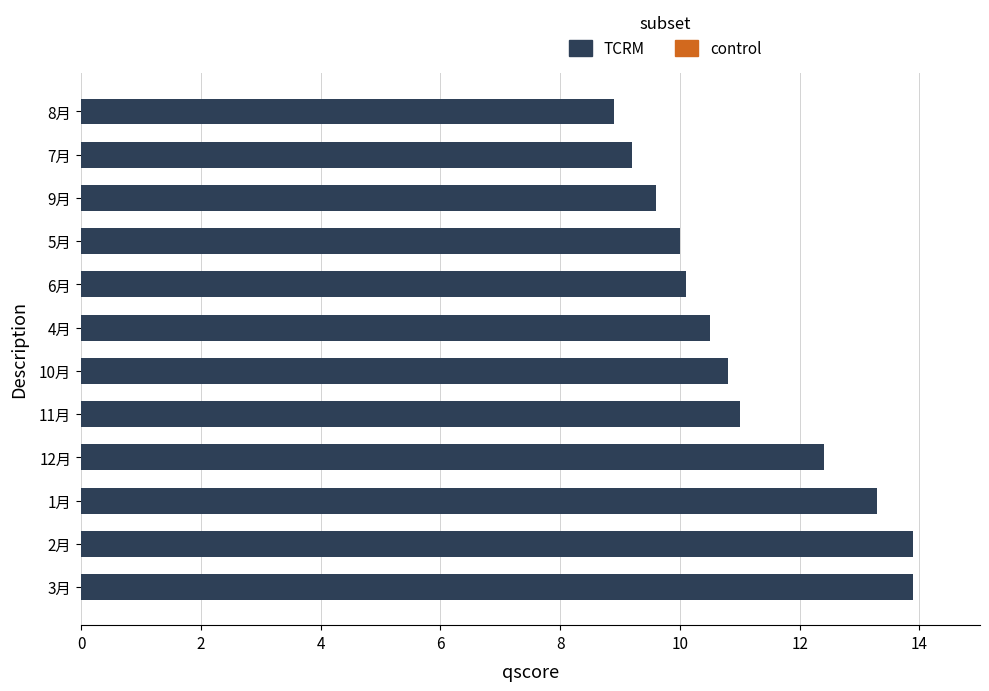

Is it true that the value at 1月 is 13.3?

True